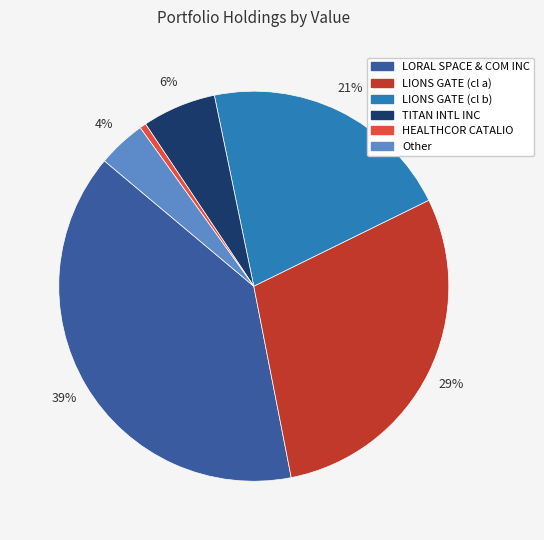

Which has a higher value, TITAN INTL INC or LIONS GATE (cl b)?

LIONS GATE (cl b)